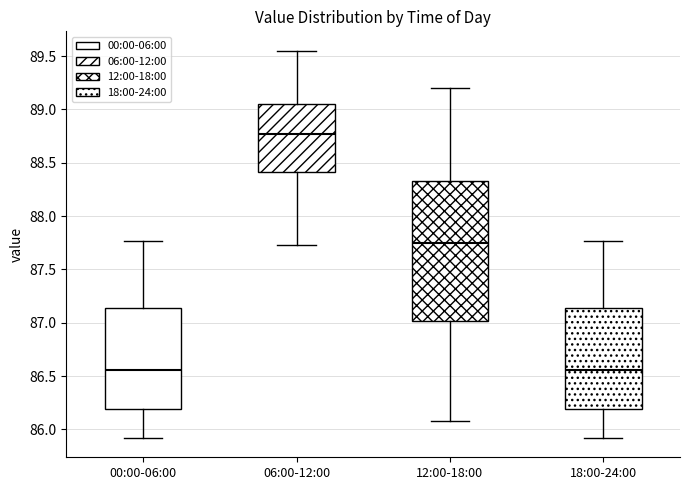

Reading left to right, transcribe this box plot: for each box, give where its median line is, the range the box spans, and where its two whiskers end, as read against the y-axis. The values are not printed on the chart, so give them approximately, as read against the axis.

00:00-06:00: median 86.55, box 86.20 to 87.15, whiskers 85.90 to 87.75
06:00-12:00: median 88.75, box 88.40 to 89.05, whiskers 87.75 to 89.55
12:00-18:00: median 87.75, box 87.00 to 88.35, whiskers 86.10 to 89.20
18:00-24:00: median 86.55, box 86.20 to 87.15, whiskers 85.90 to 87.75